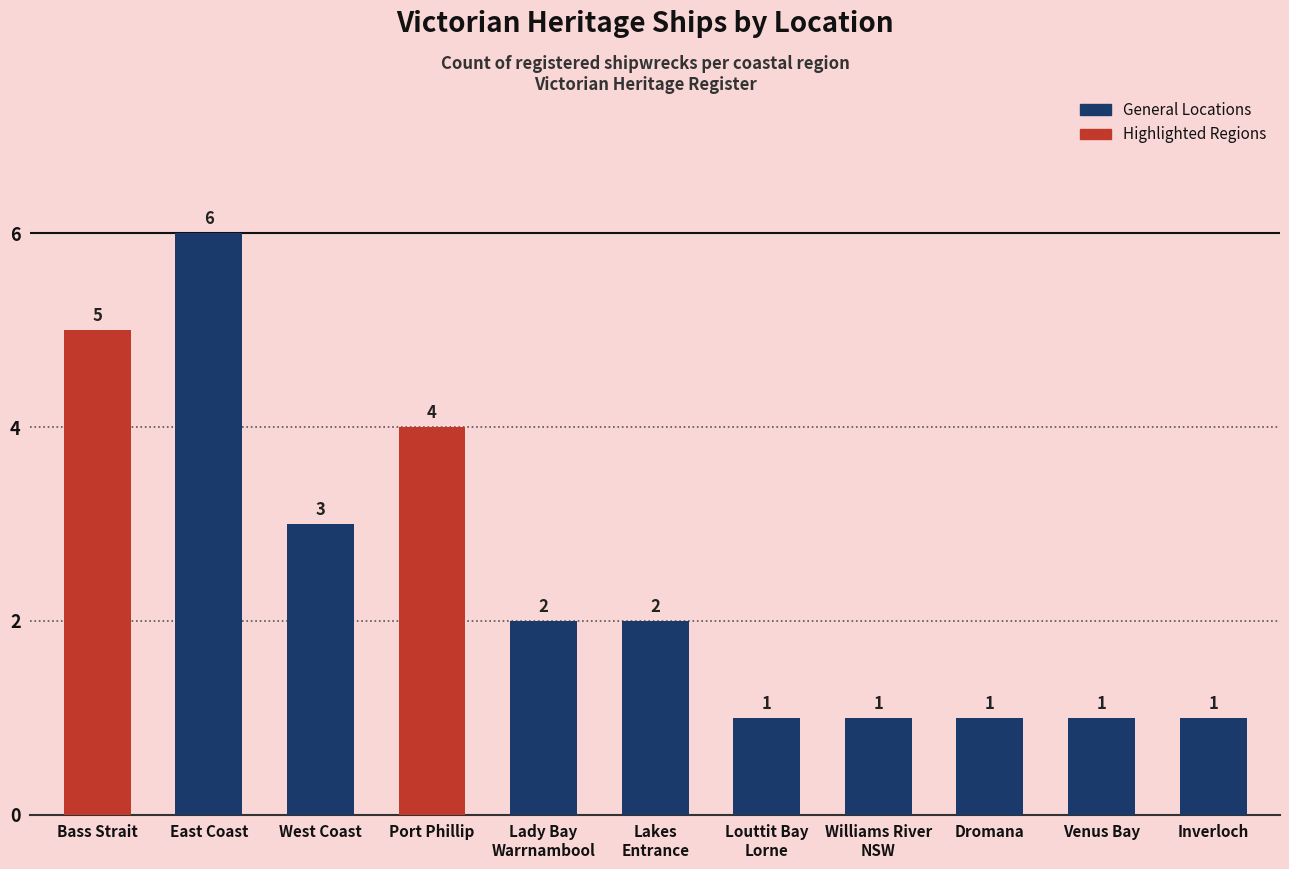

Read the value at Louttit Bay
Lorne.

1